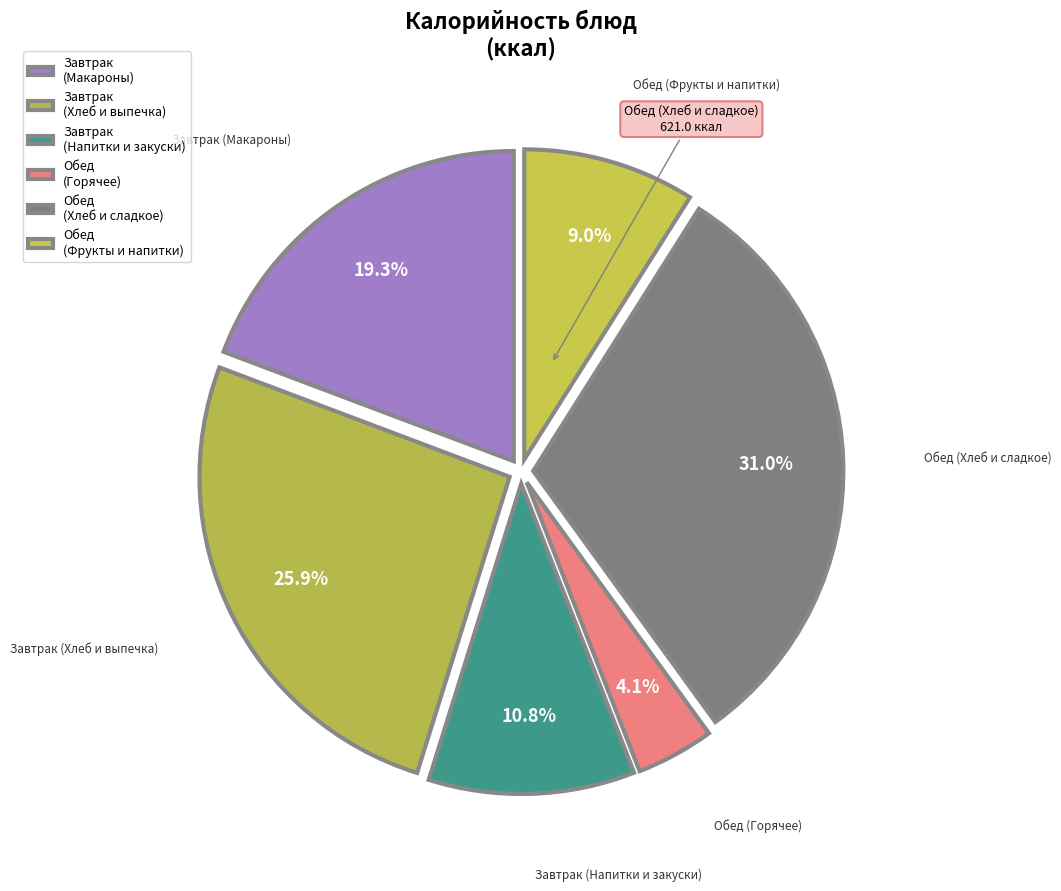

How many slices are in this pie chart?

6